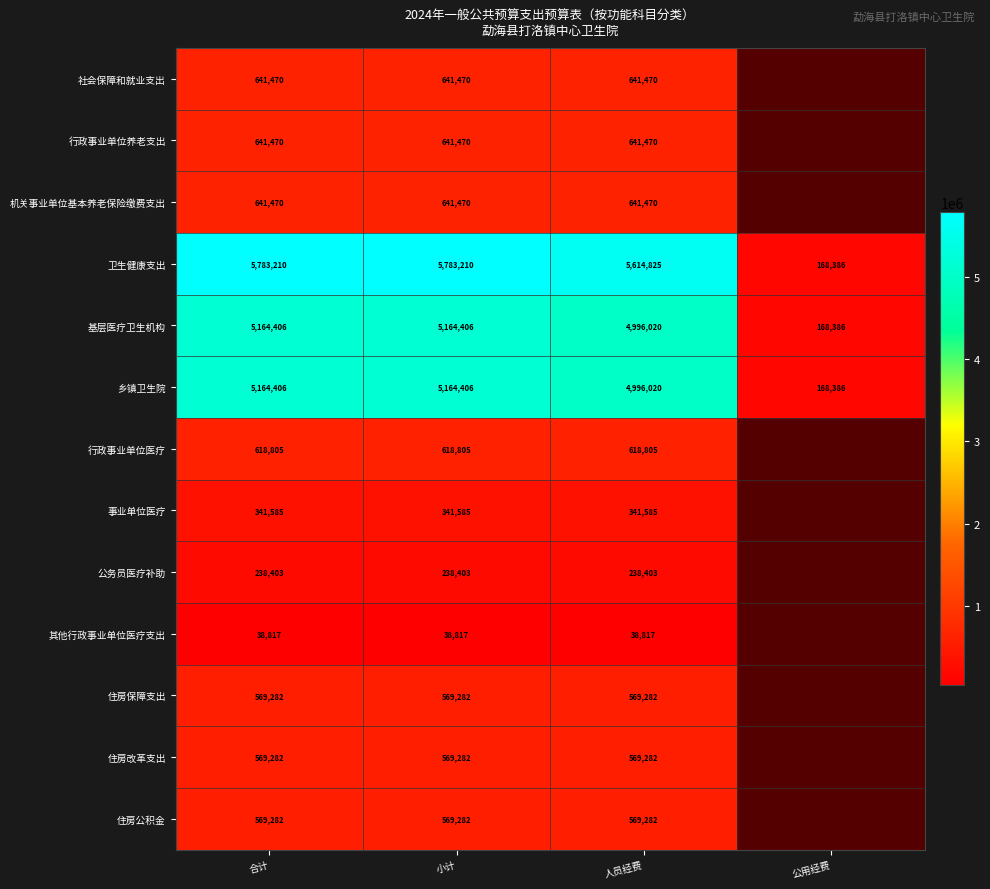

Is the value of 基层医疗卫生机构 at 小计 greater than the value of 住房改革支出 at 合计?

Yes